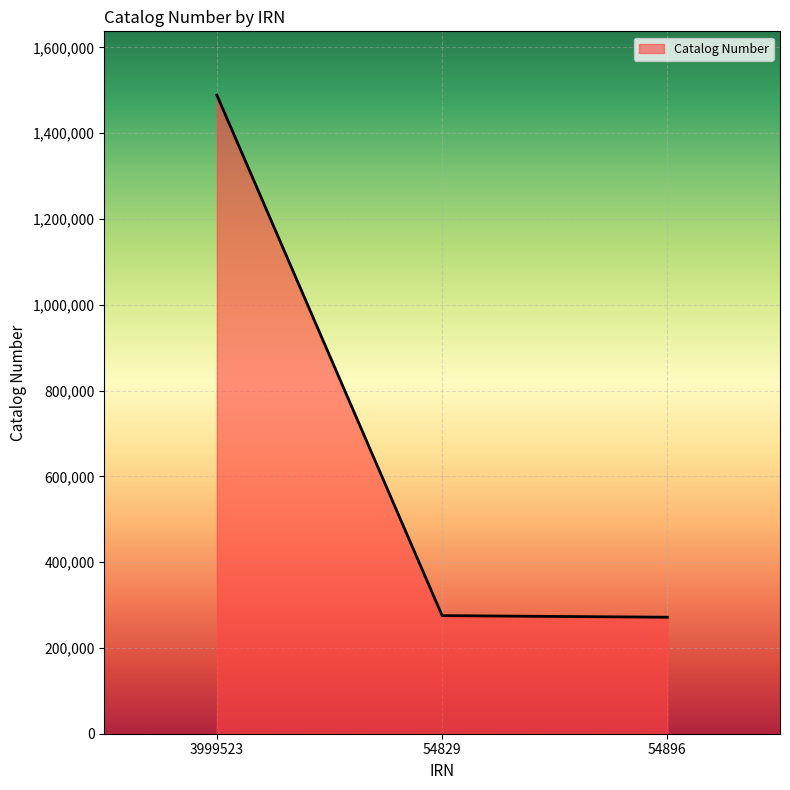

Which has a higher value, 54829 or 3999523?

3999523